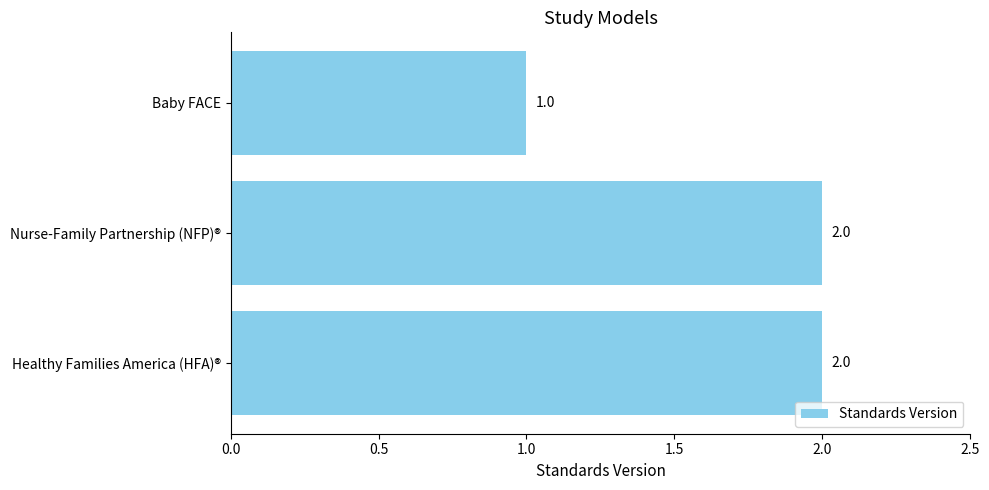

True or false: the data shows 1 at Baby FACE.

True